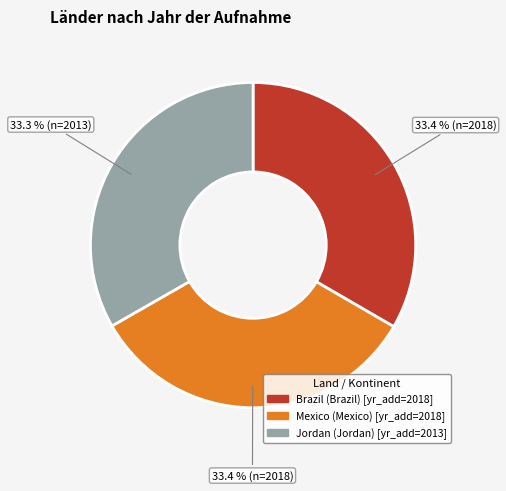

Is it true that Mexico is 33% of the pie?

True